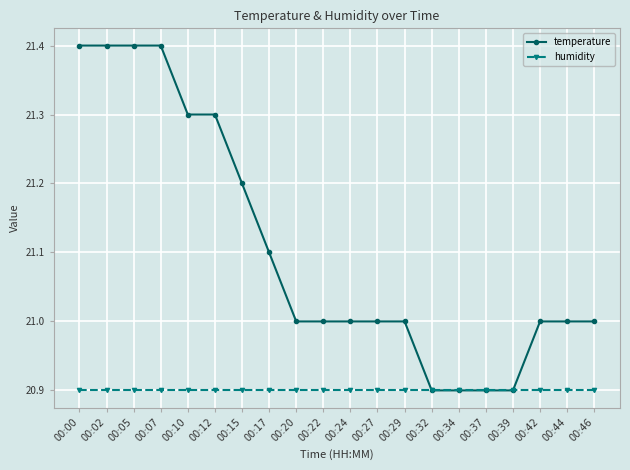

What is the lowest value of the temperature series?

20.9